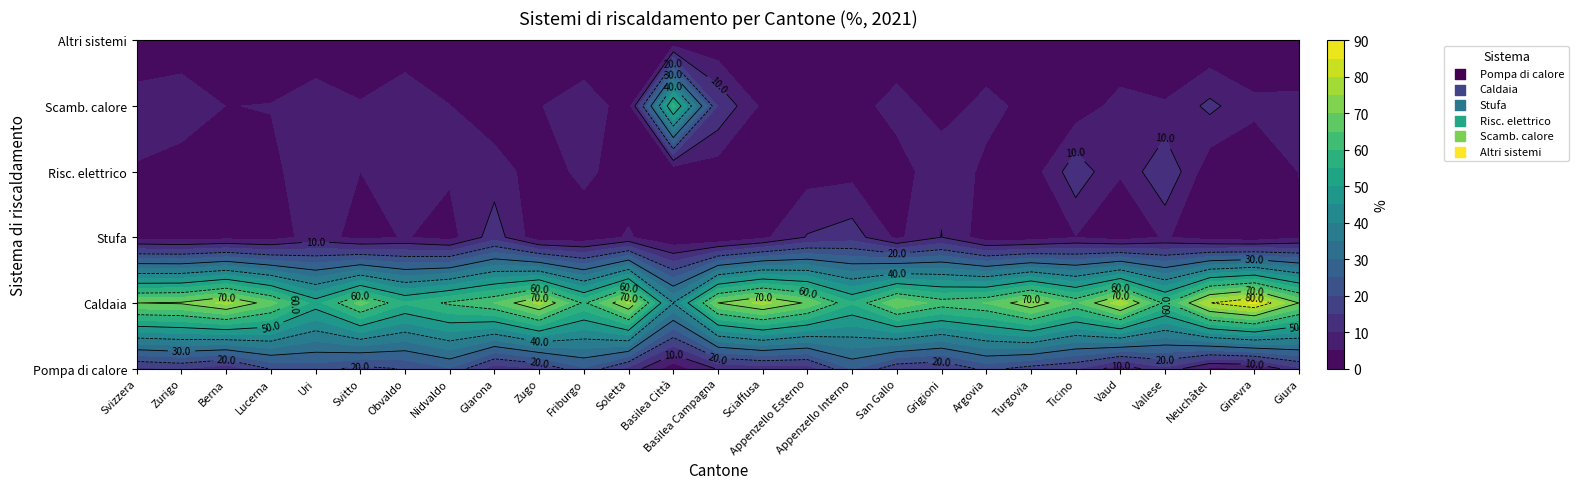

Which series has the widest spread of values?

Scamb. calore